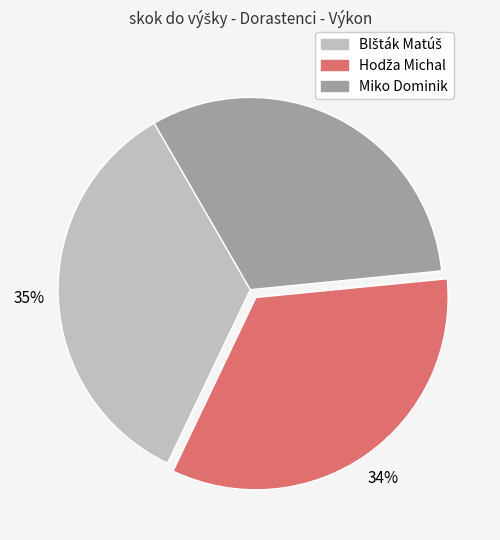

Is there a majority slice in this chart?

No